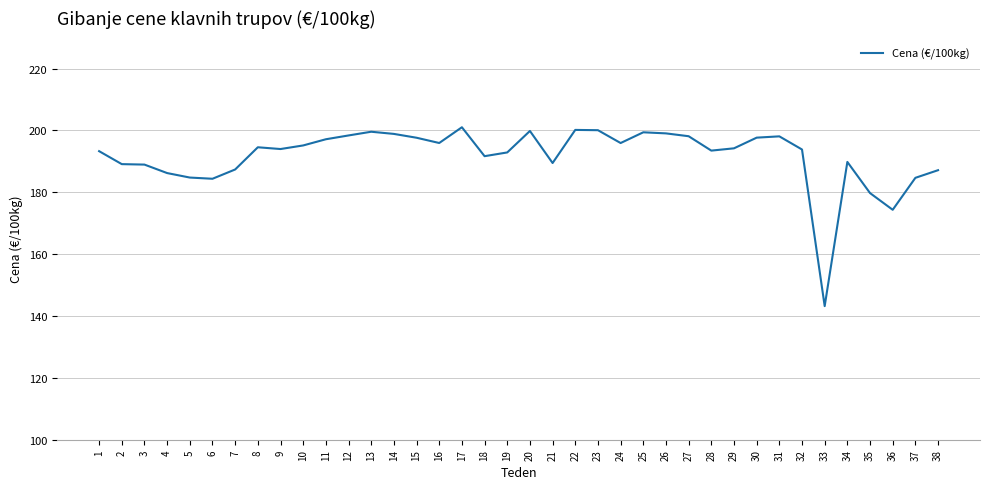

What is the maximum value shown in the chart?

201.0